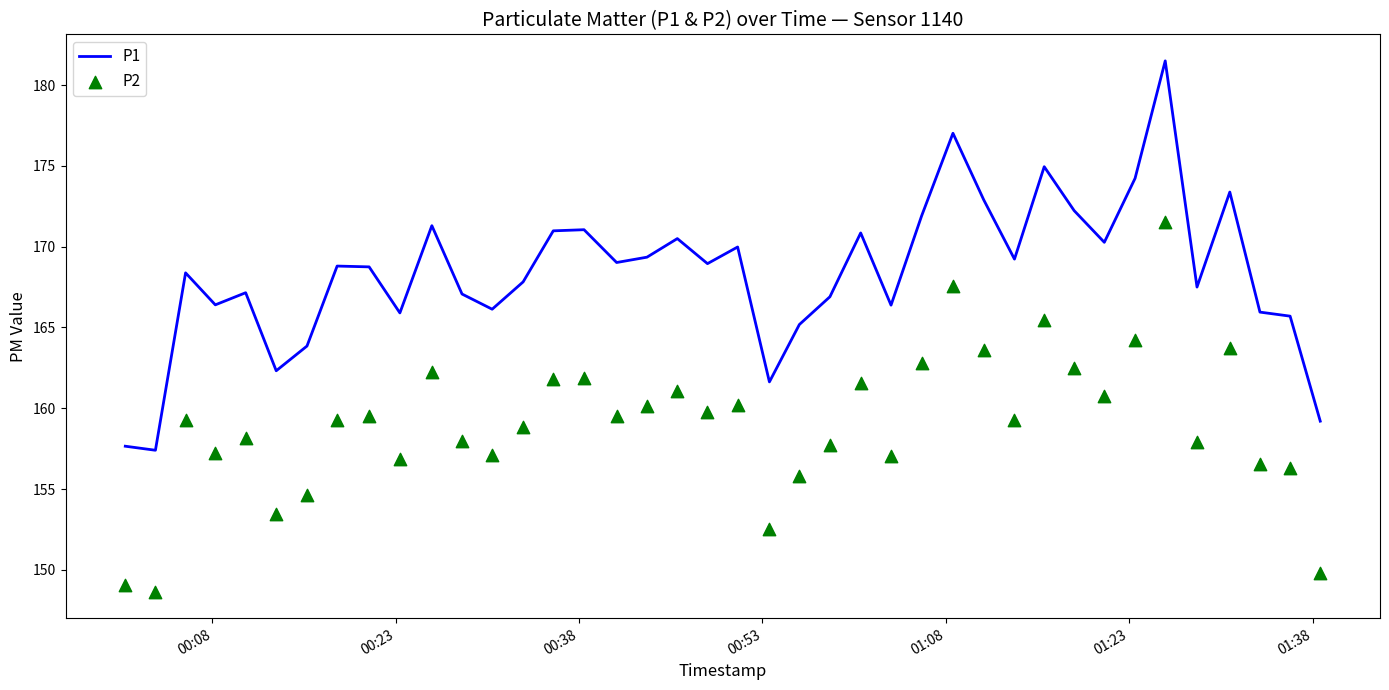

Is the value of P1 at 32 greater than the value of P2 at 12?

Yes